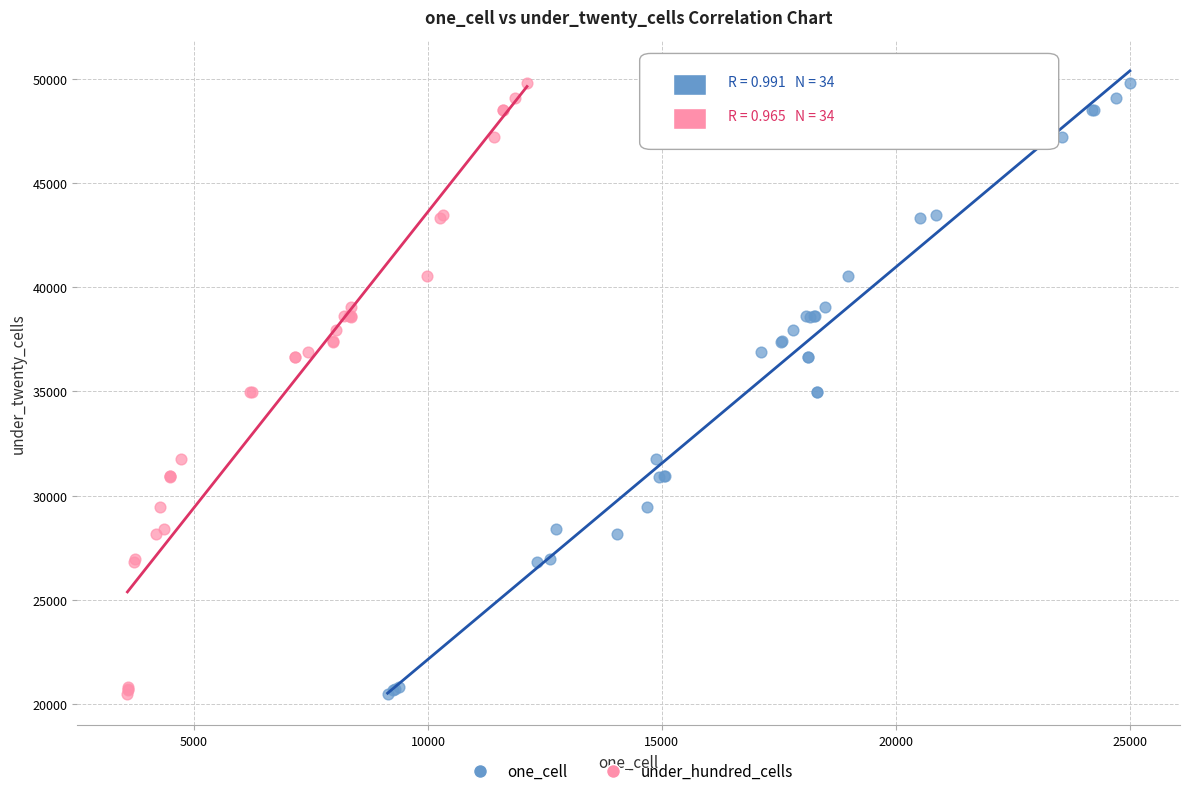

What are all the series names shown in the legend?

one_cell, under_hundred_cells